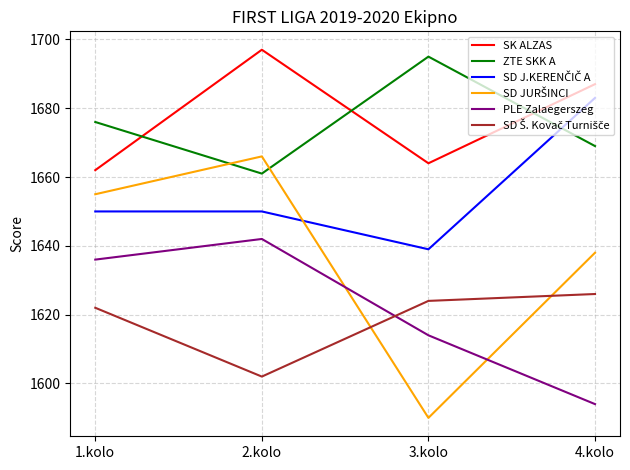

The value of SK ALZAS at 1.kolo is 2217. True or false?

False